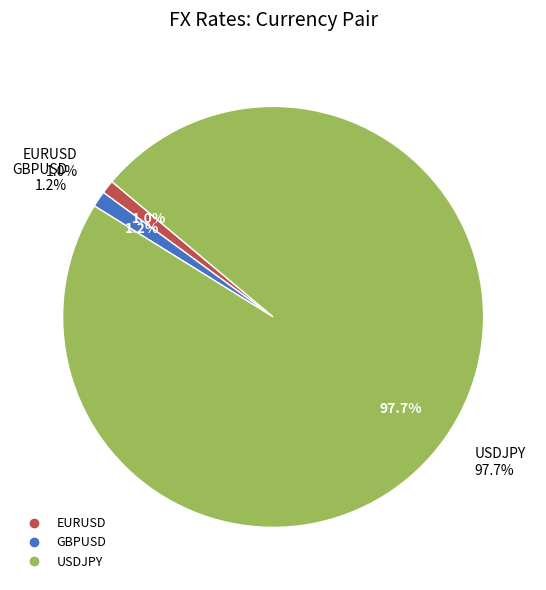

Rank the categories by value from lowest to highest.

EURUSD, GBPUSD, USDJPY